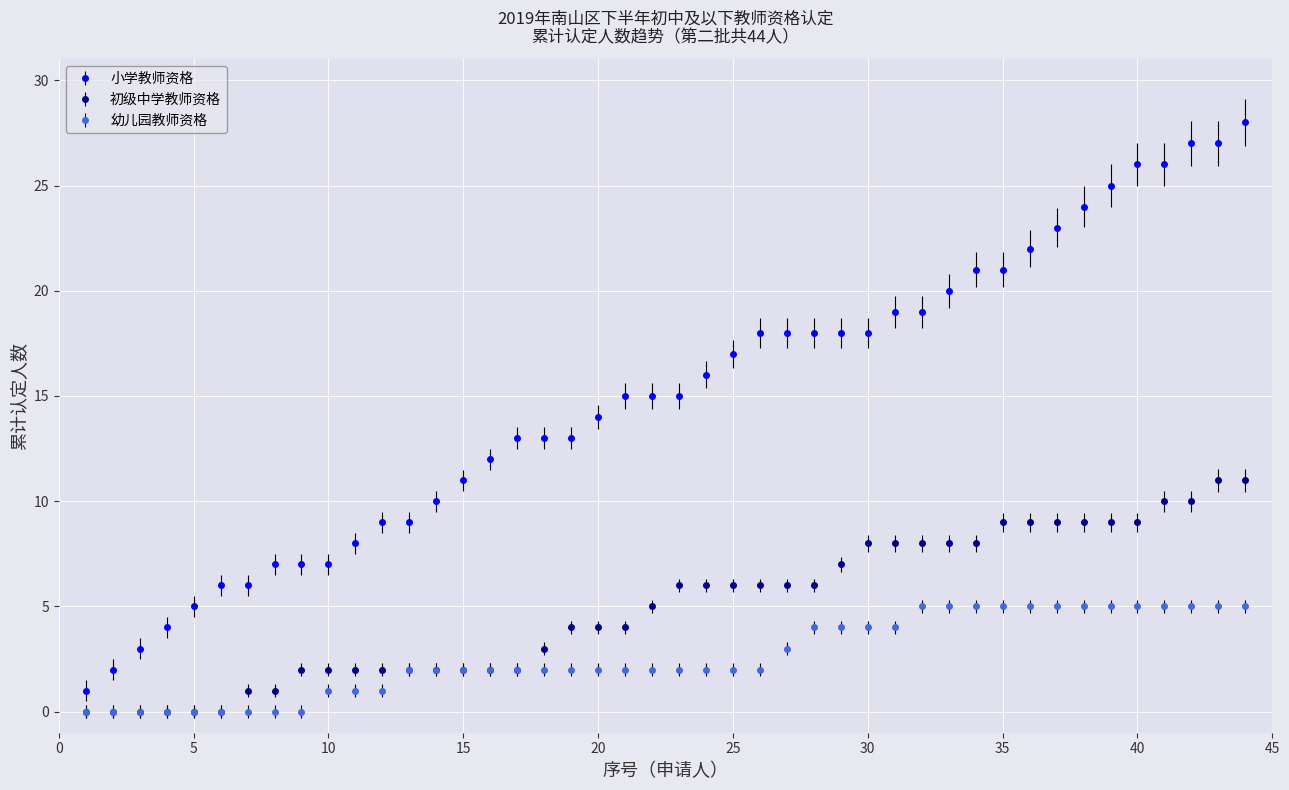

List the series in order of their peak value, lowest first.

幼儿园教师资格, 初级中学教师资格, 小学教师资格